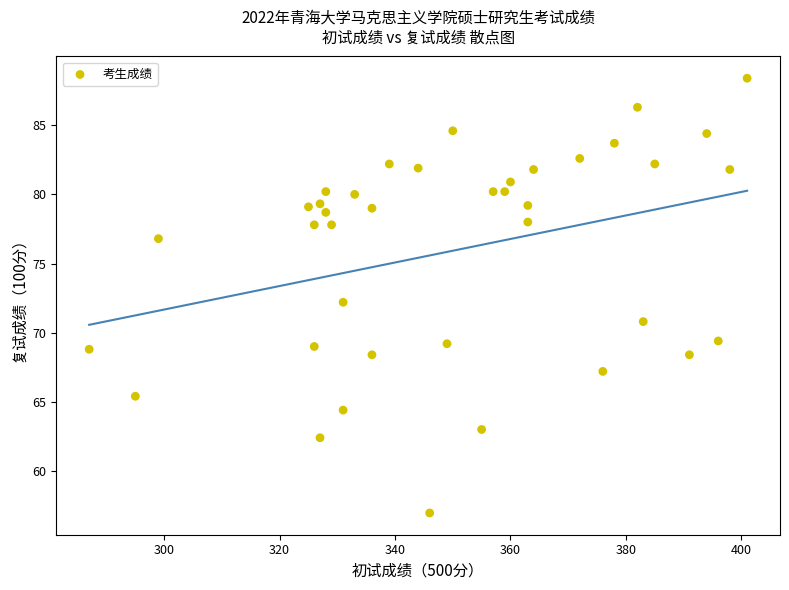

What is the range of Y values (max minus min)?

31.4